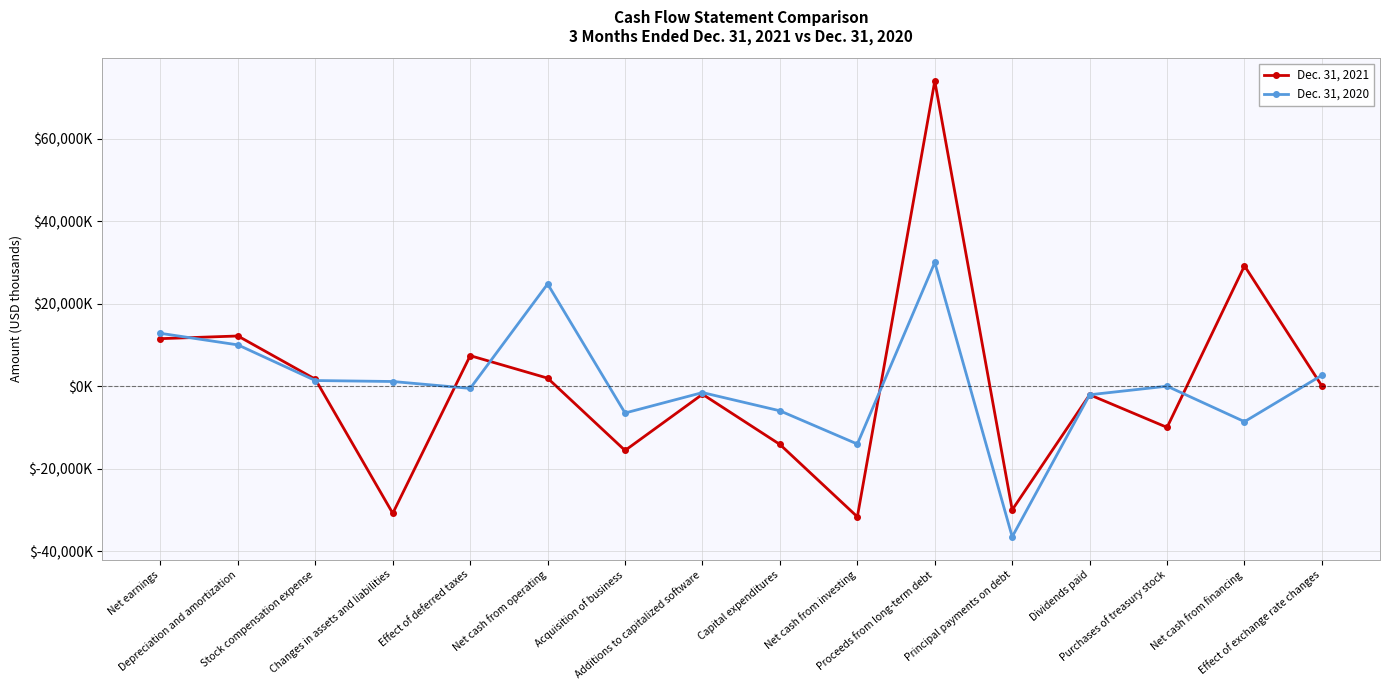

What is the value of the Dec. 31, 2021 point at the 14th from the left?

-9997